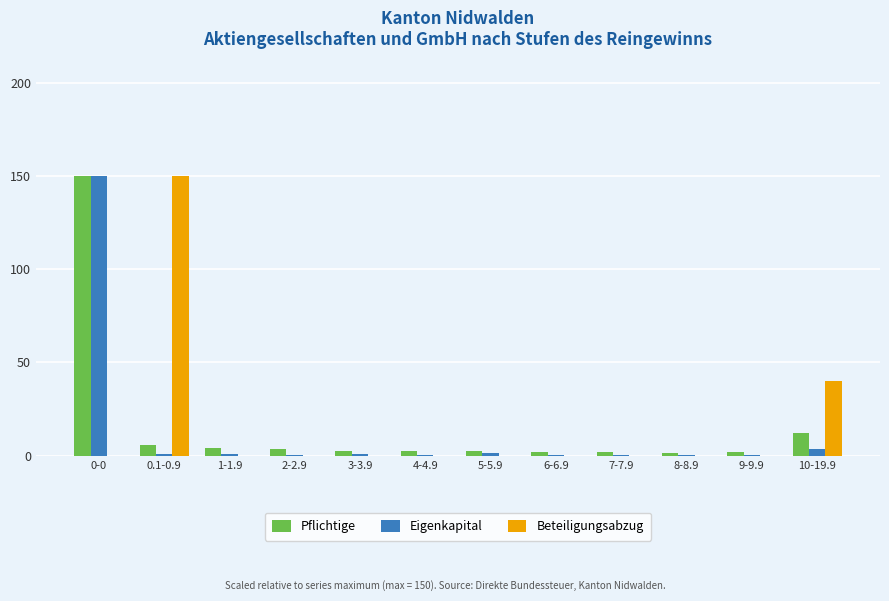

Is the value of Pflichtige at 0-0 greater than the value of Eigenkapital at 9-9.9?

Yes